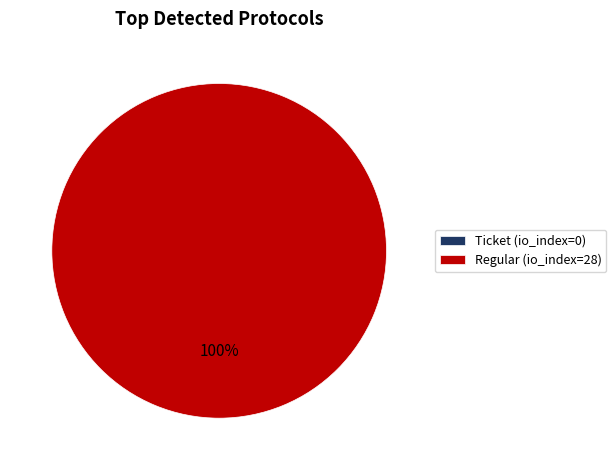

What is the change in value from Ticket (io_index=0) to Regular (io_index=28)?

+28